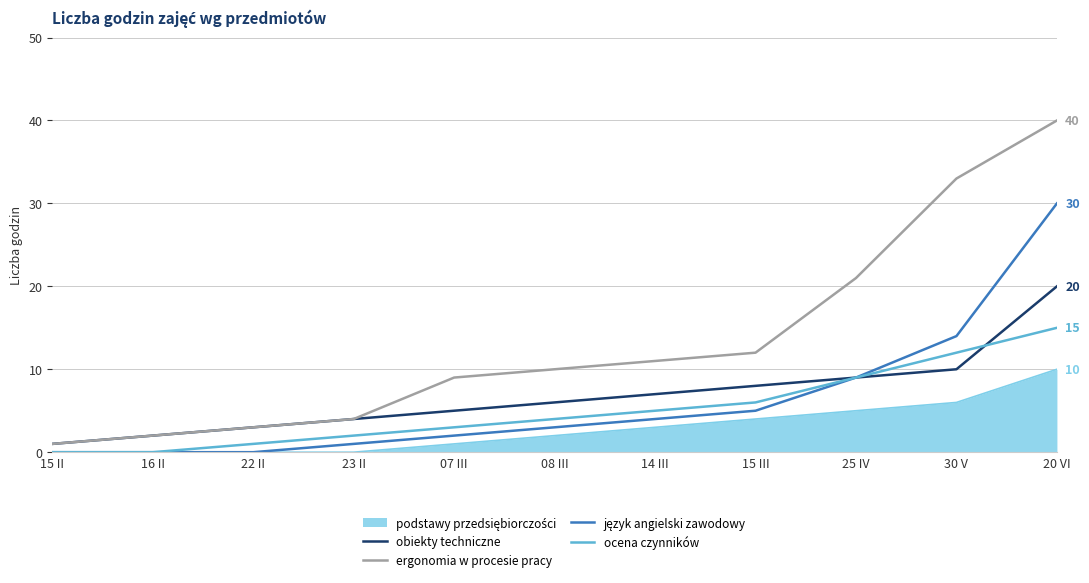

Where is ergonomia w procesie pracy nearest to the value 20?

25 IV